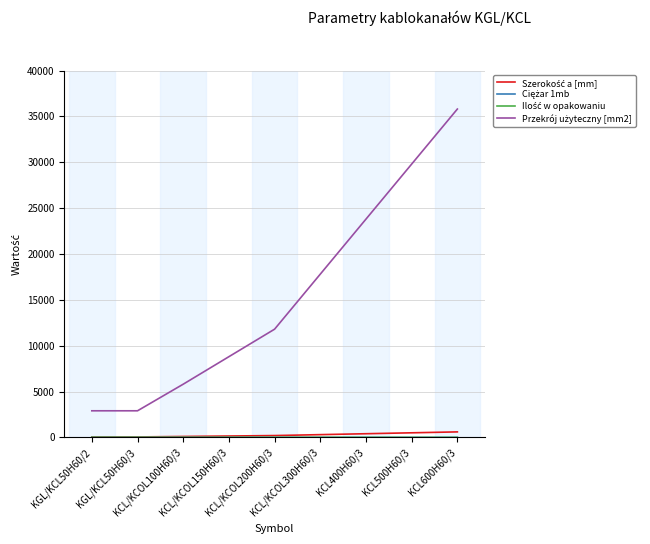

What is the greatest value displayed?

35800.0